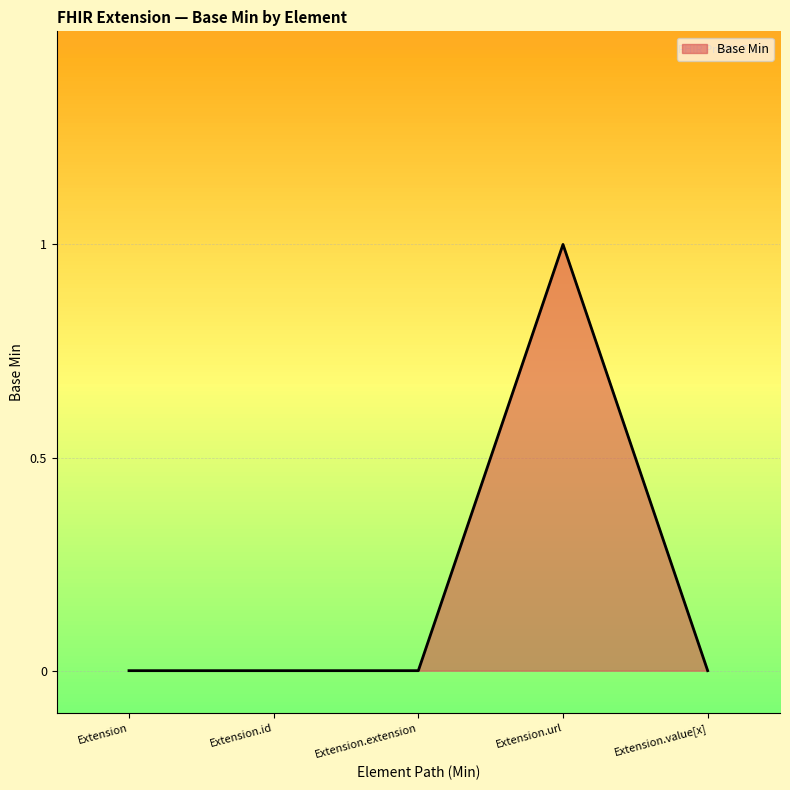

What position from the left is Extension.url?

4